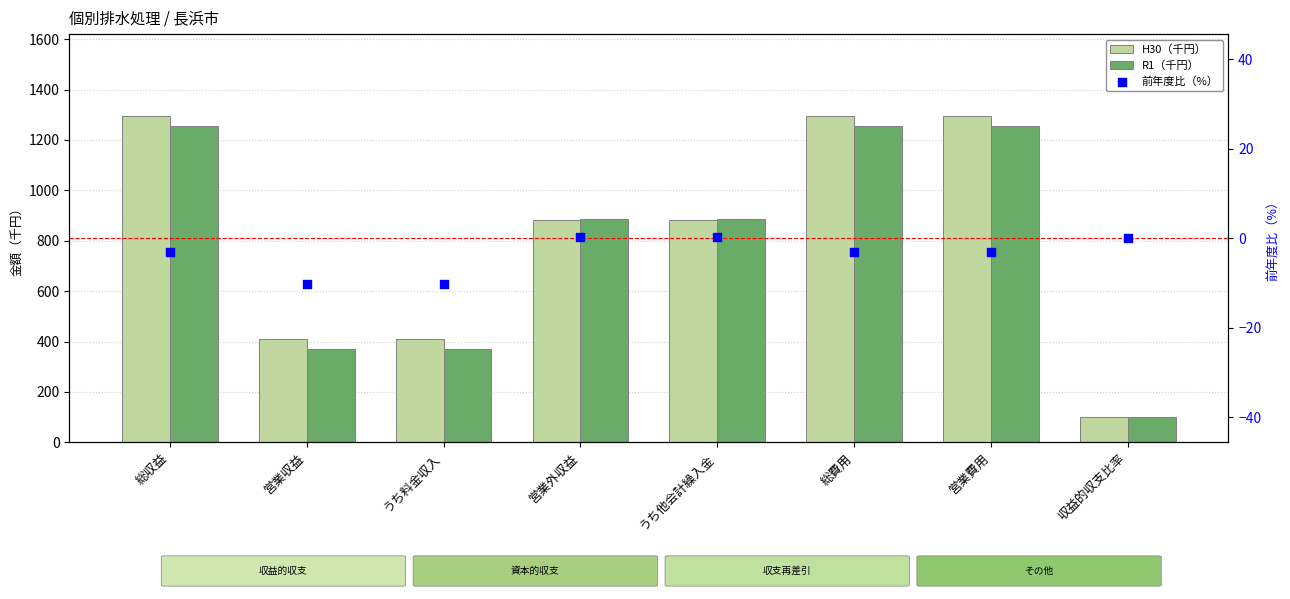

Is the value of H30（千円） at 営業収益 greater than the value of R1（千円） at 総費用?

No